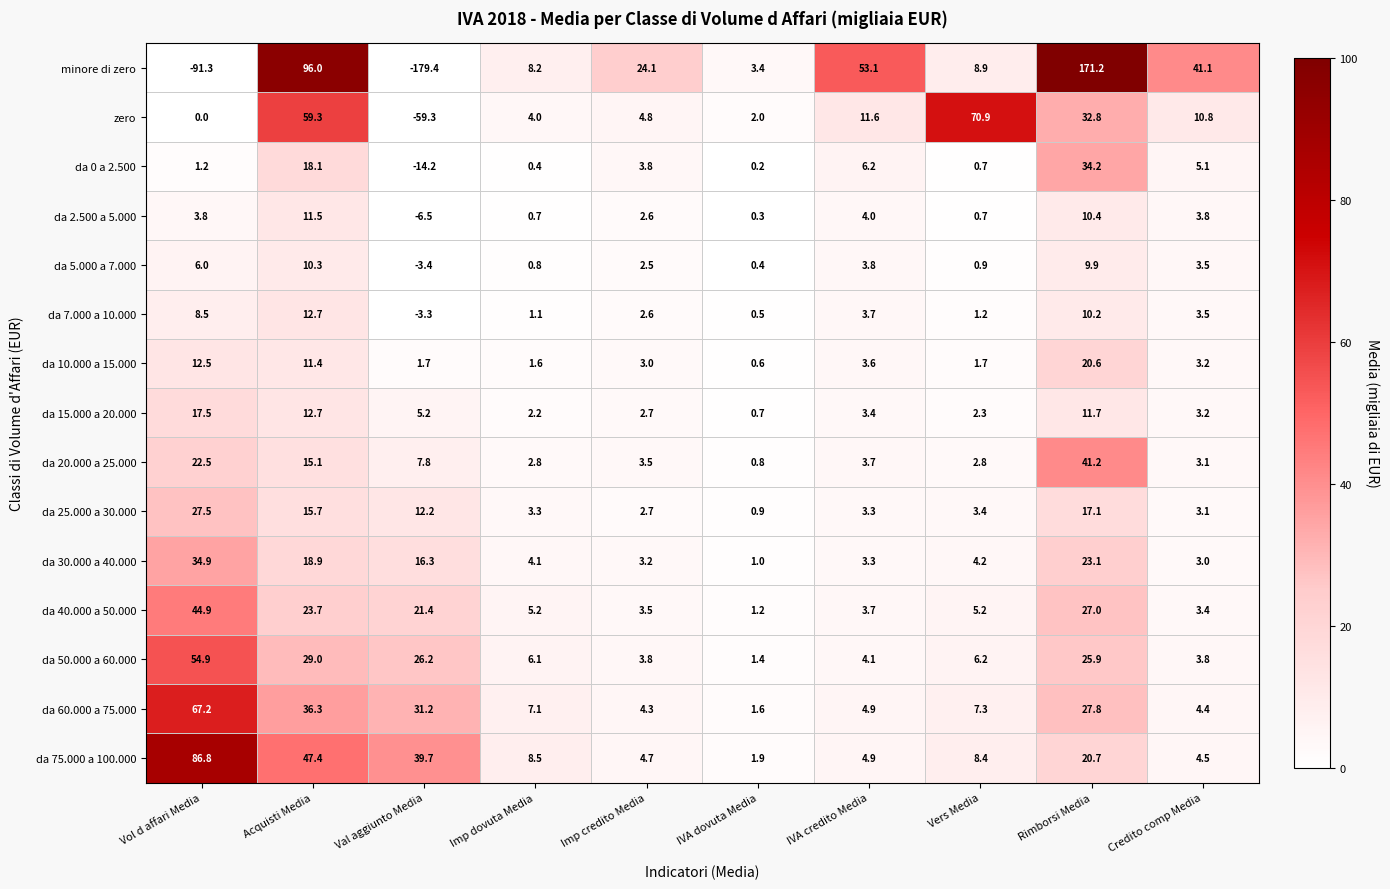

How many series are shown in this chart?

15